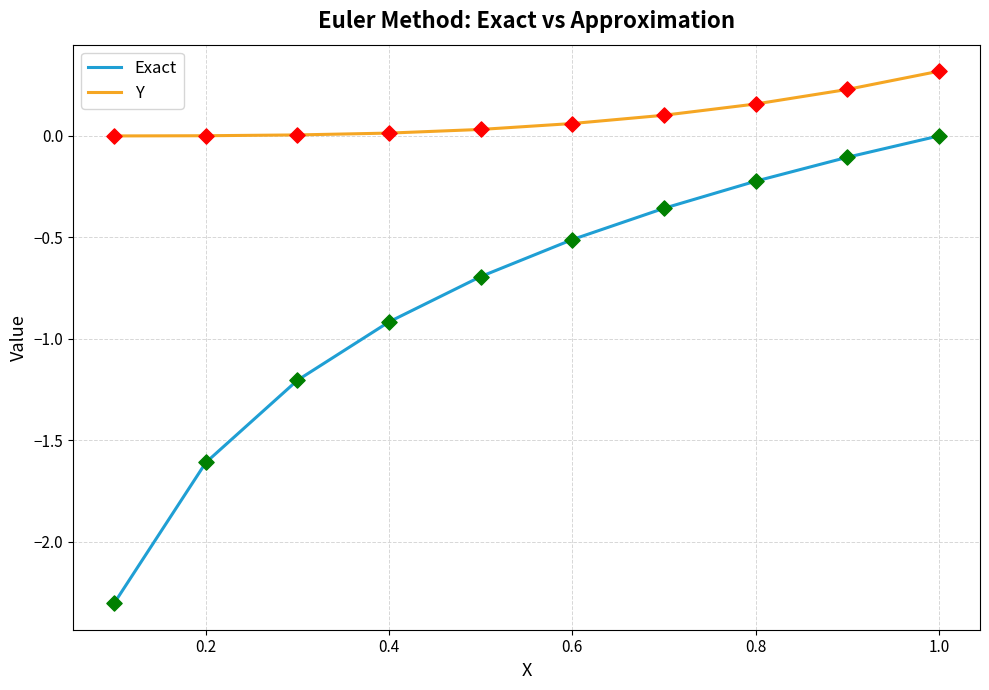

Which series has the largest total across all categories?

Y